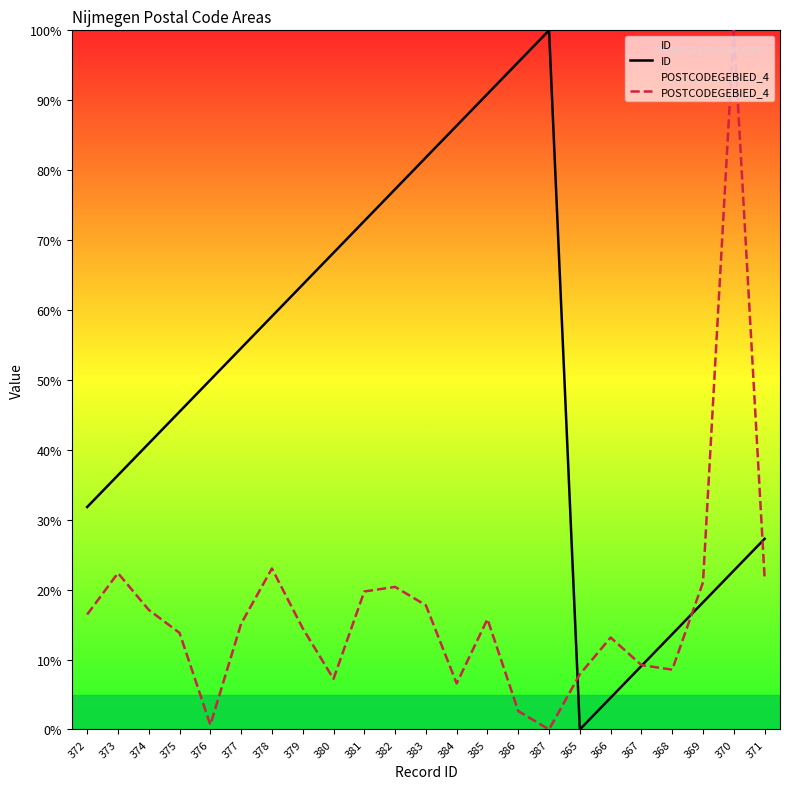

What is the difference between the POSTCODEGEBIED_4 values at 377 and 373?

7.2